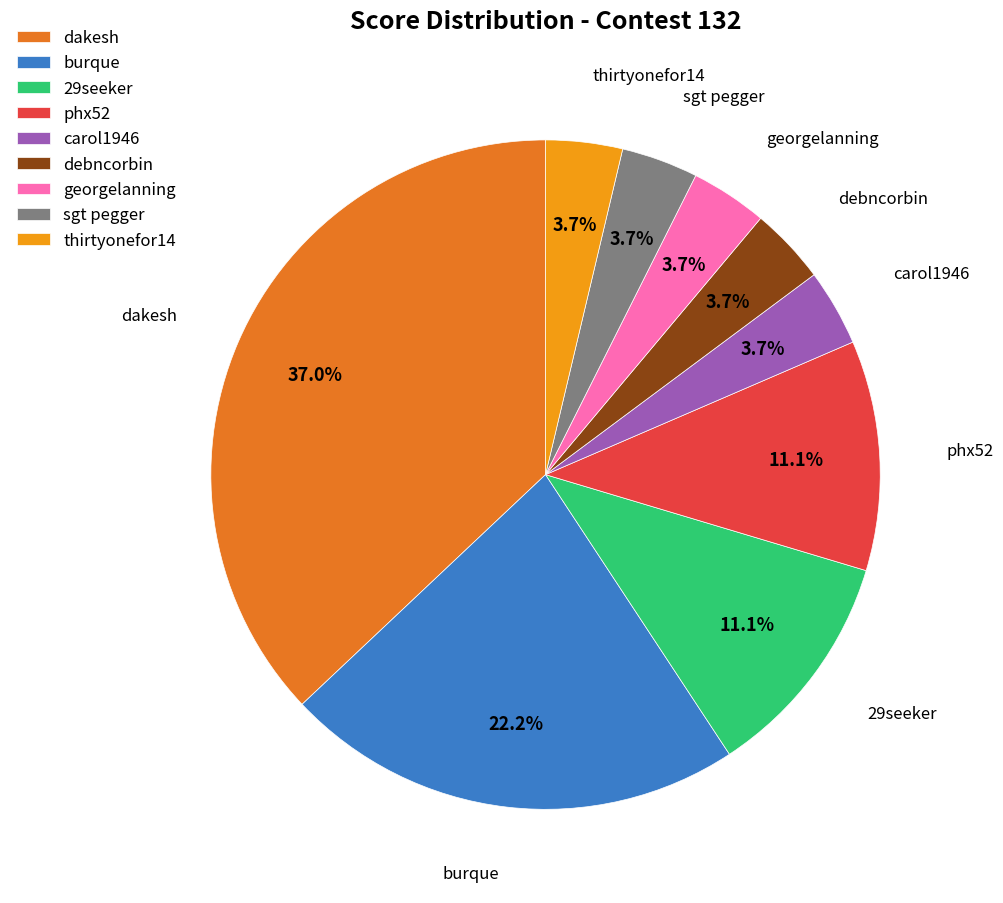

To the nearest percent, what is the difference between the largest and smallest slice percentages?

33%